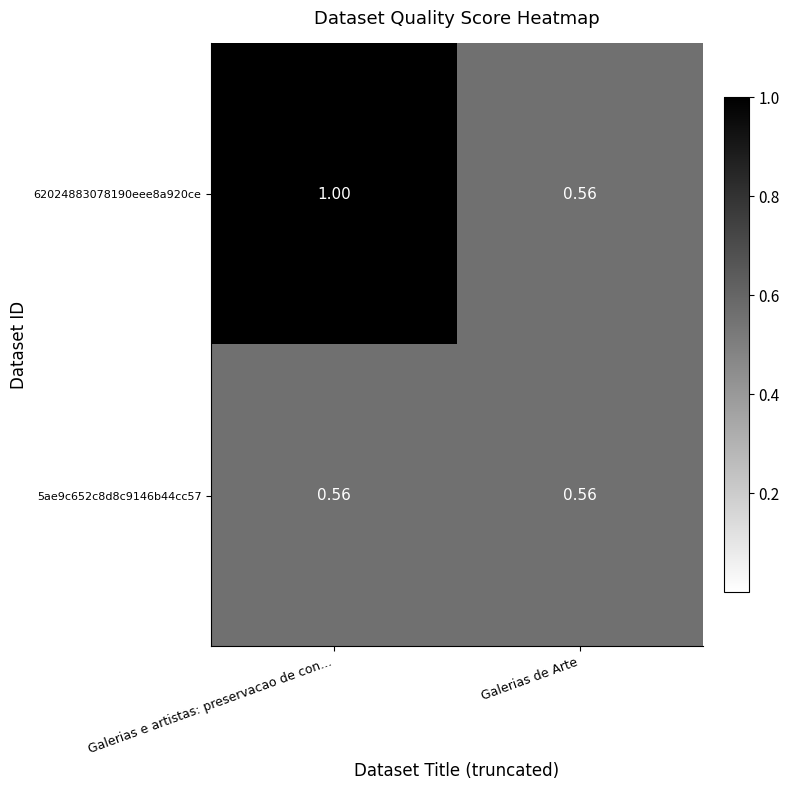

Which category has the highest value across all series?

Galerias e artistas: preservacao de con...